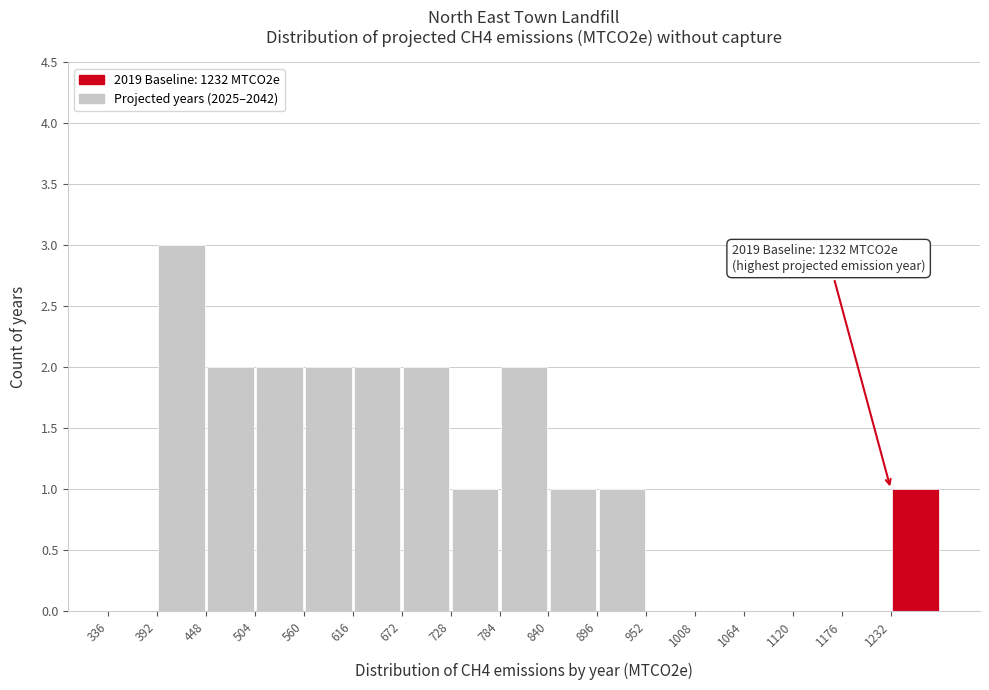

Over which range of the x-axis is the bar tallest?

392 to 448